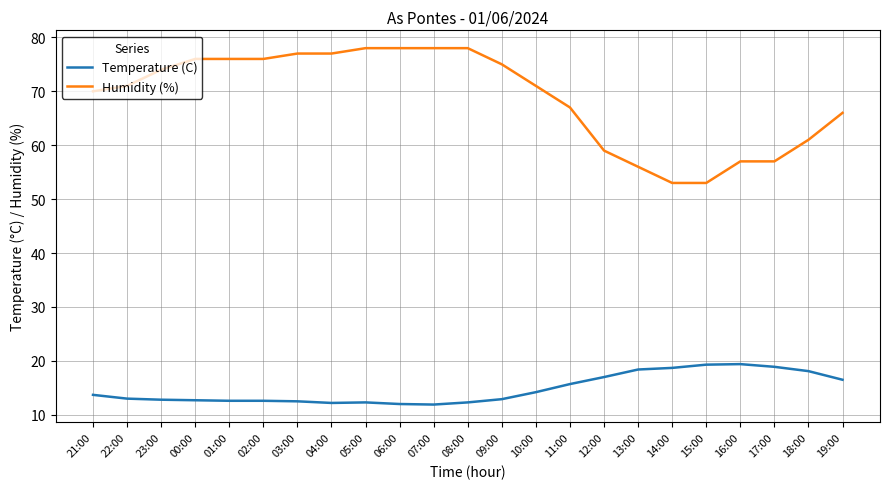

The value of Temperature (C) at 19:00 is 4.1. True or false?

False